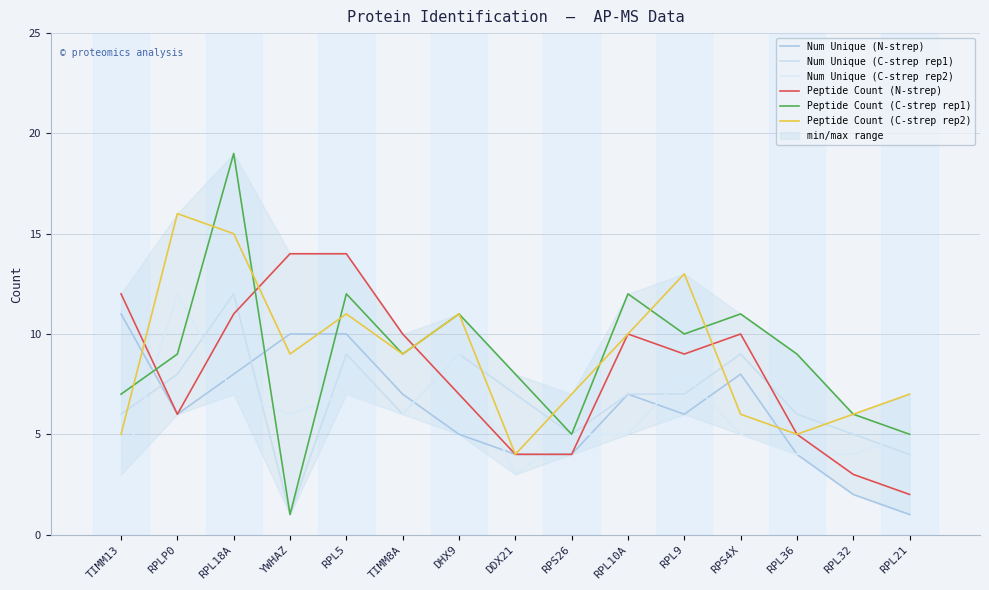

Is this an area chart (filled region under the line)?

No